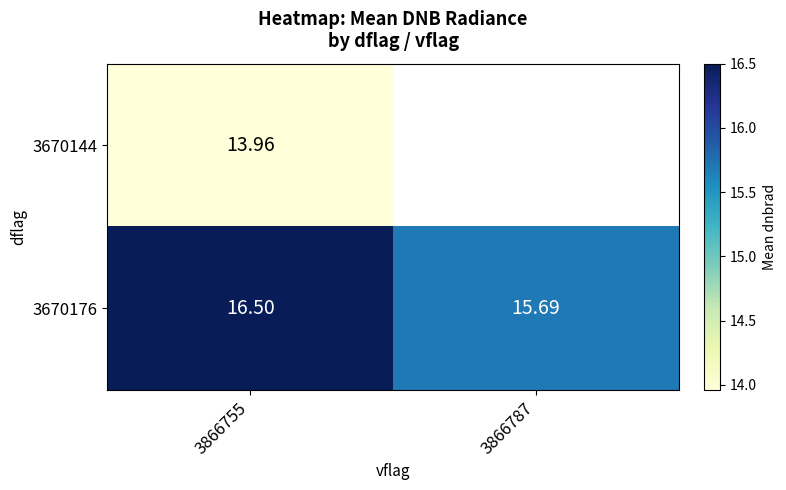

Is the value of 3670176 at 3866755 greater than the value of 3670144 at 3866755?

Yes